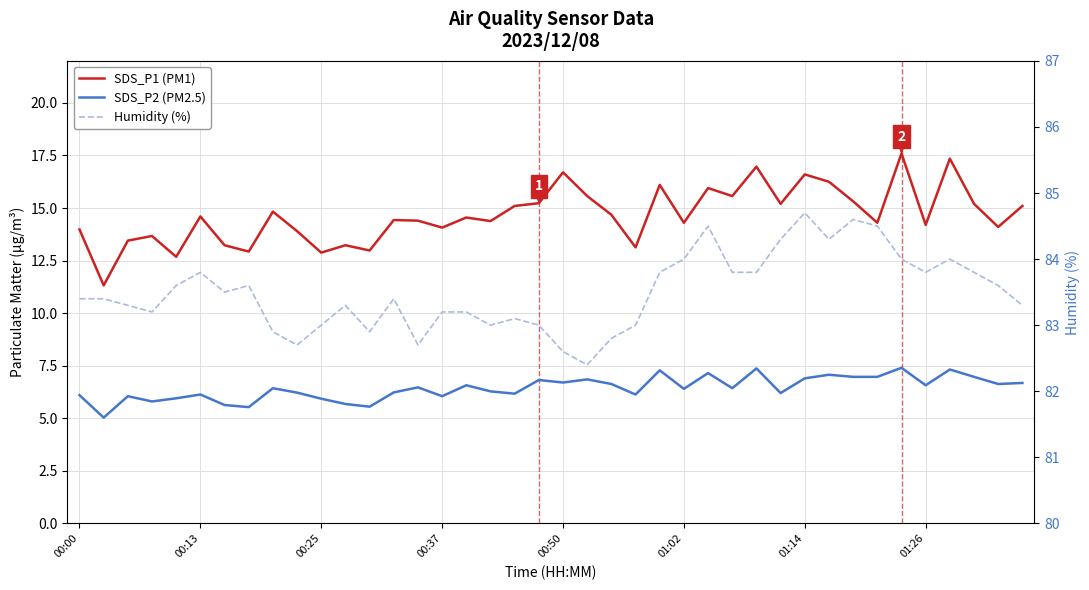

Which series changed the most between 00:37 and 38?

SDS_P2 (PM2.5)